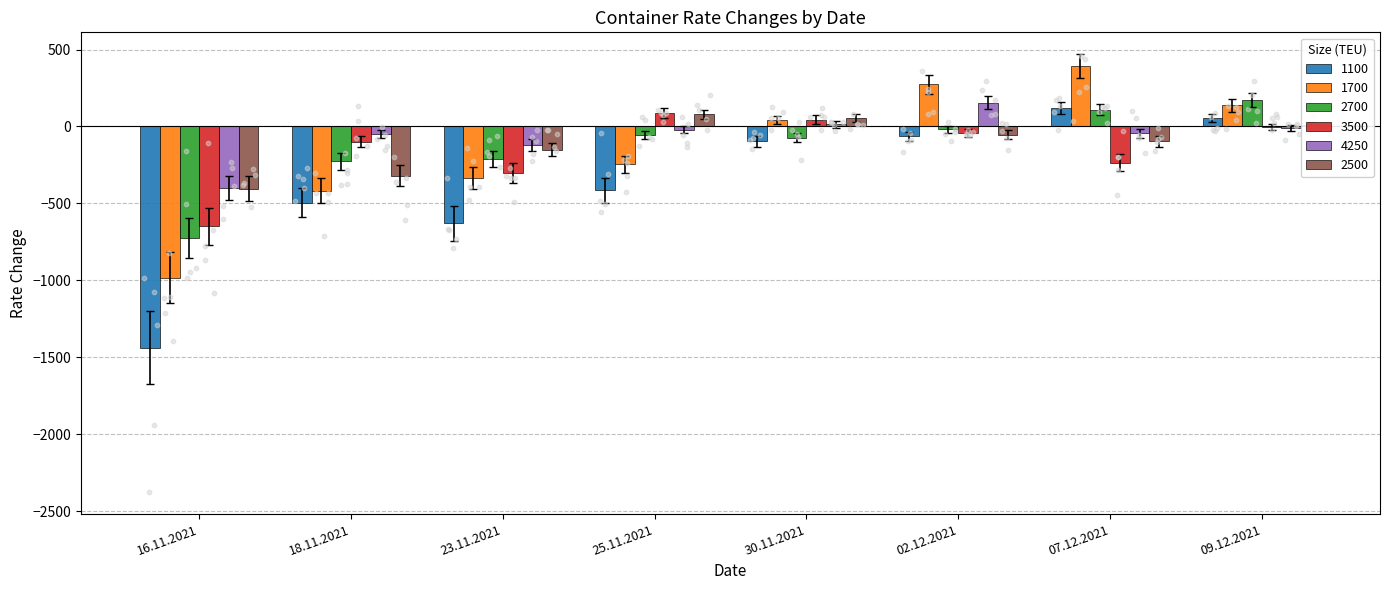

Is the value of 3500 at 07.12.2021 greater than the value of 1700 at 25.11.2021?

Yes